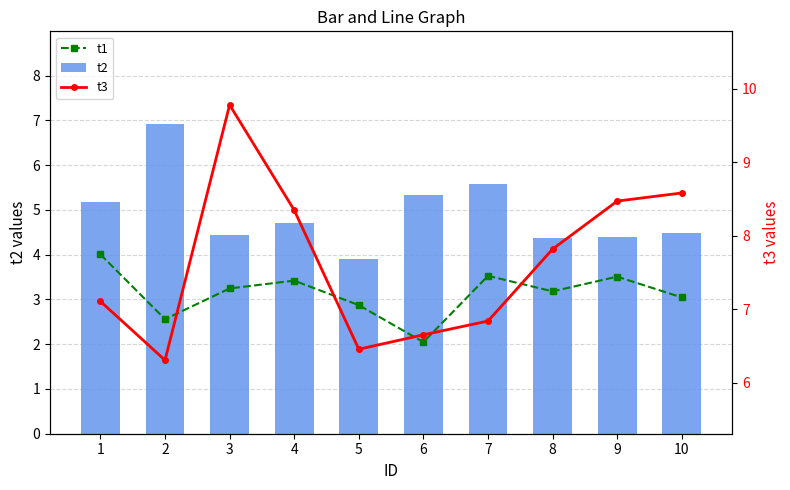

What is the approximate value of t2 at 10?

4.5